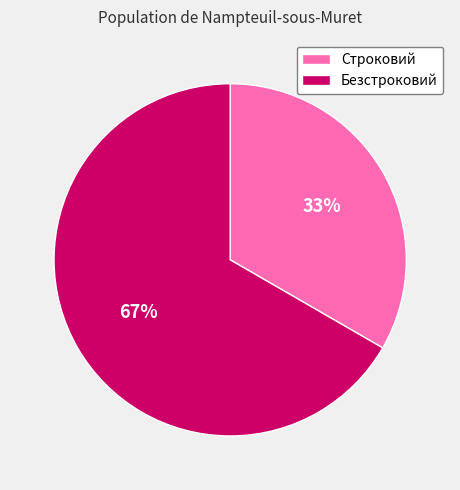

True or false: Безстроковий accounts for 53% of the total.

False